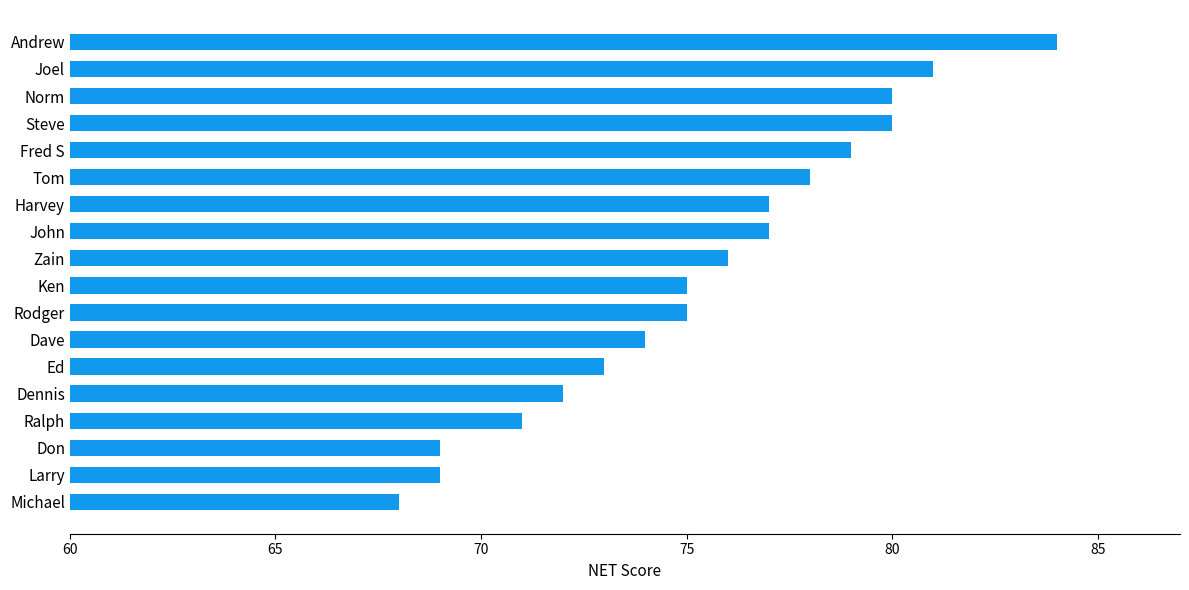

True or false: the data shows 119 at Andrew.

False